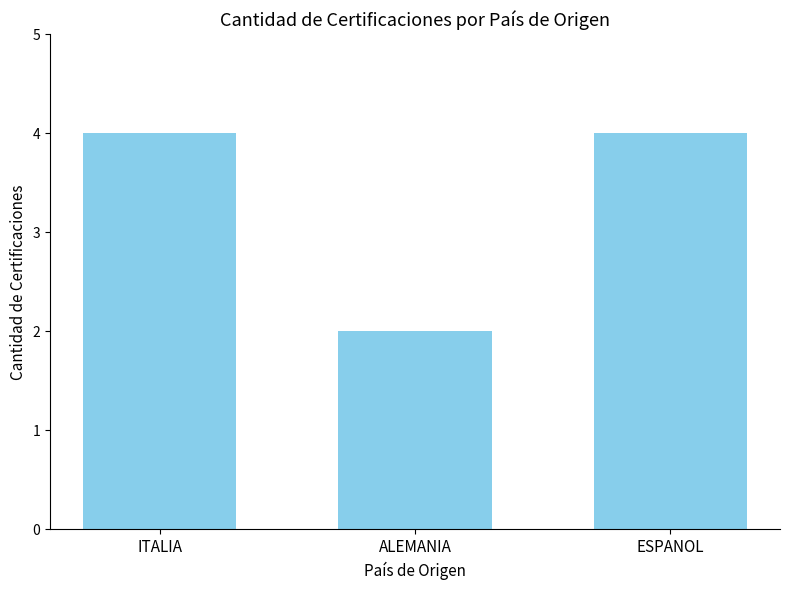

The chart shows a value of 4 at ITALIA. True or false?

True